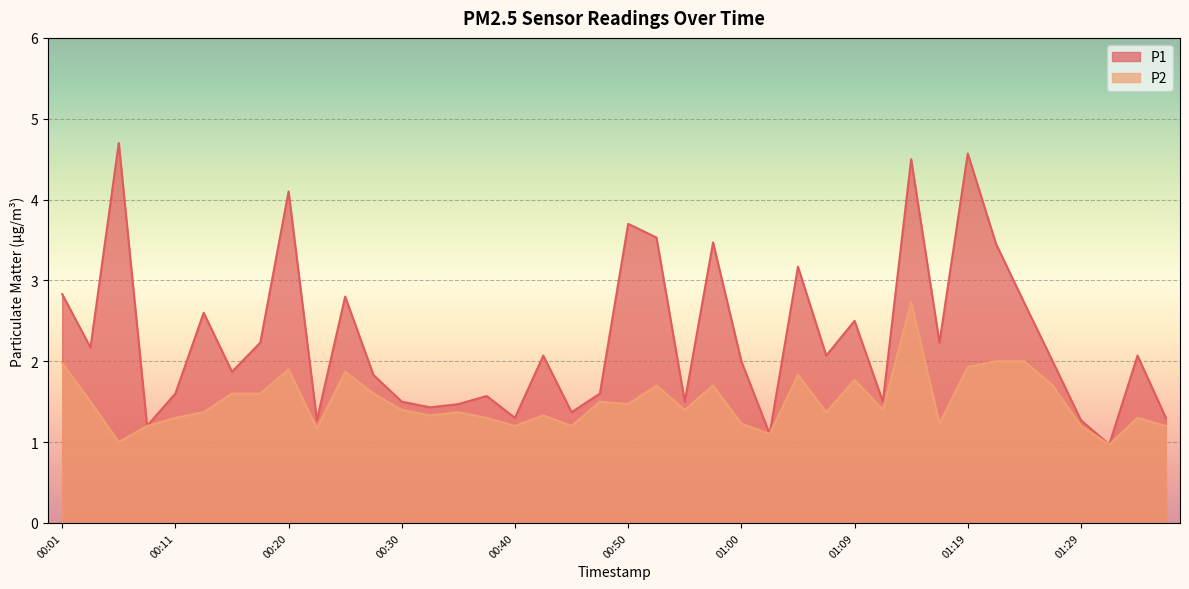

What is the label of the 30th point from the left?

01:12